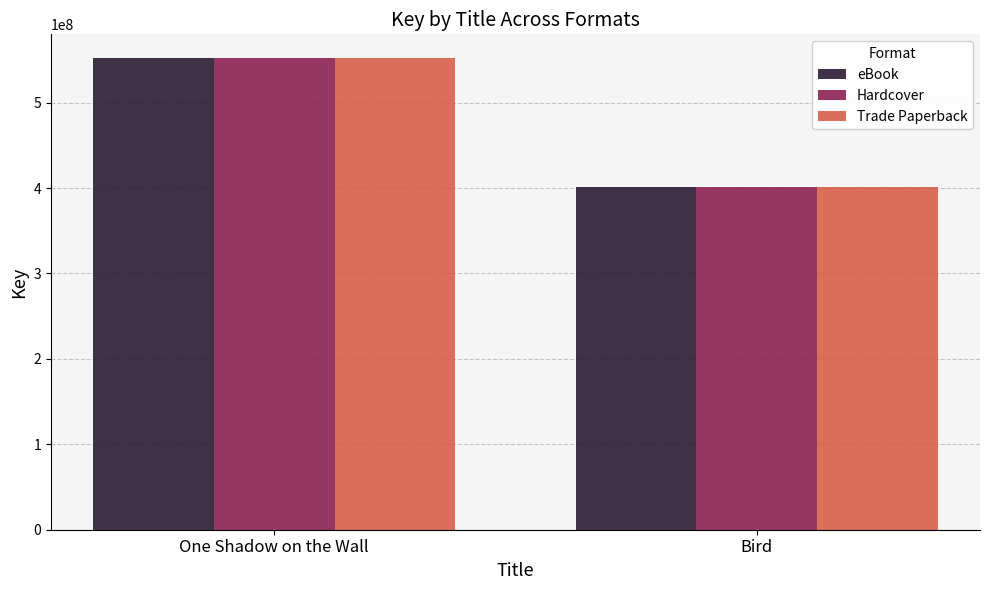

What is the sum of all eBook values?

953981828